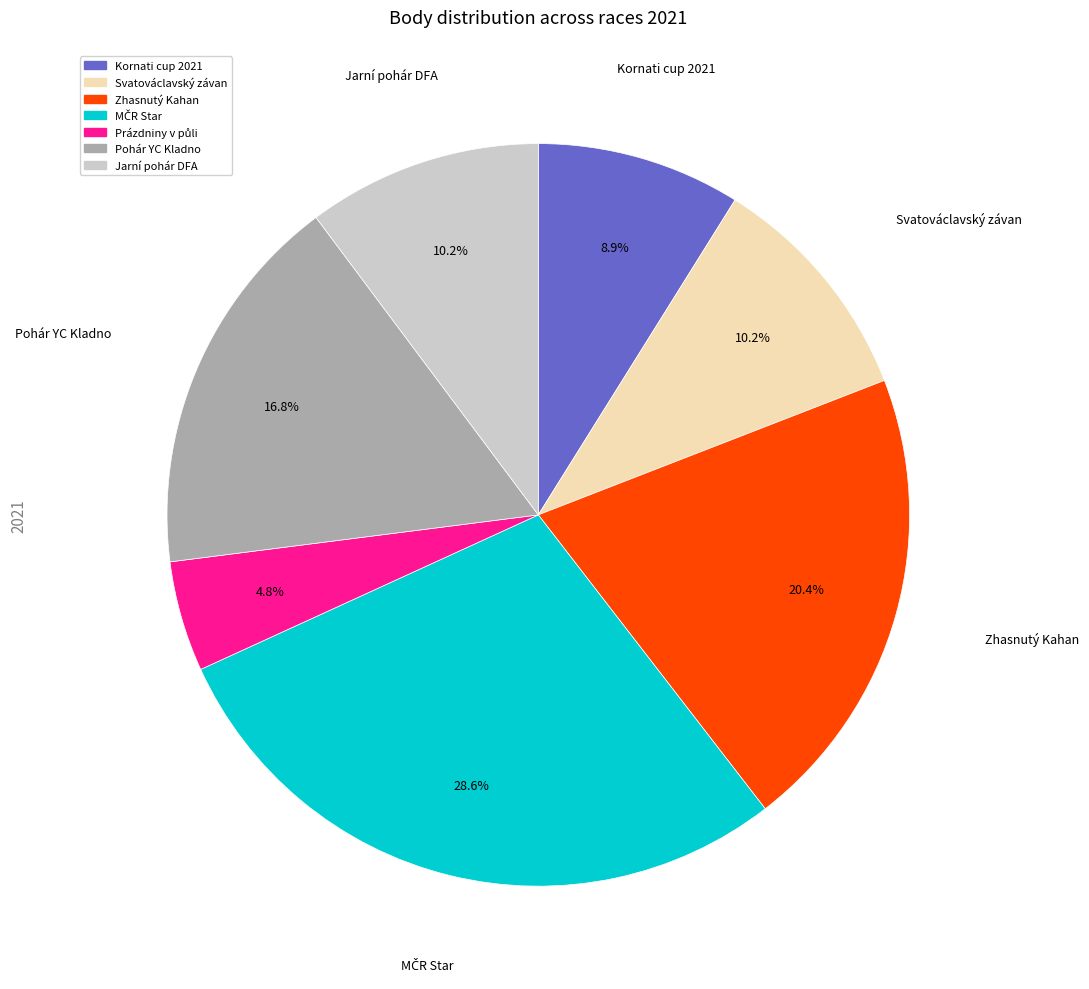

Count the number of slices in the pie.

7